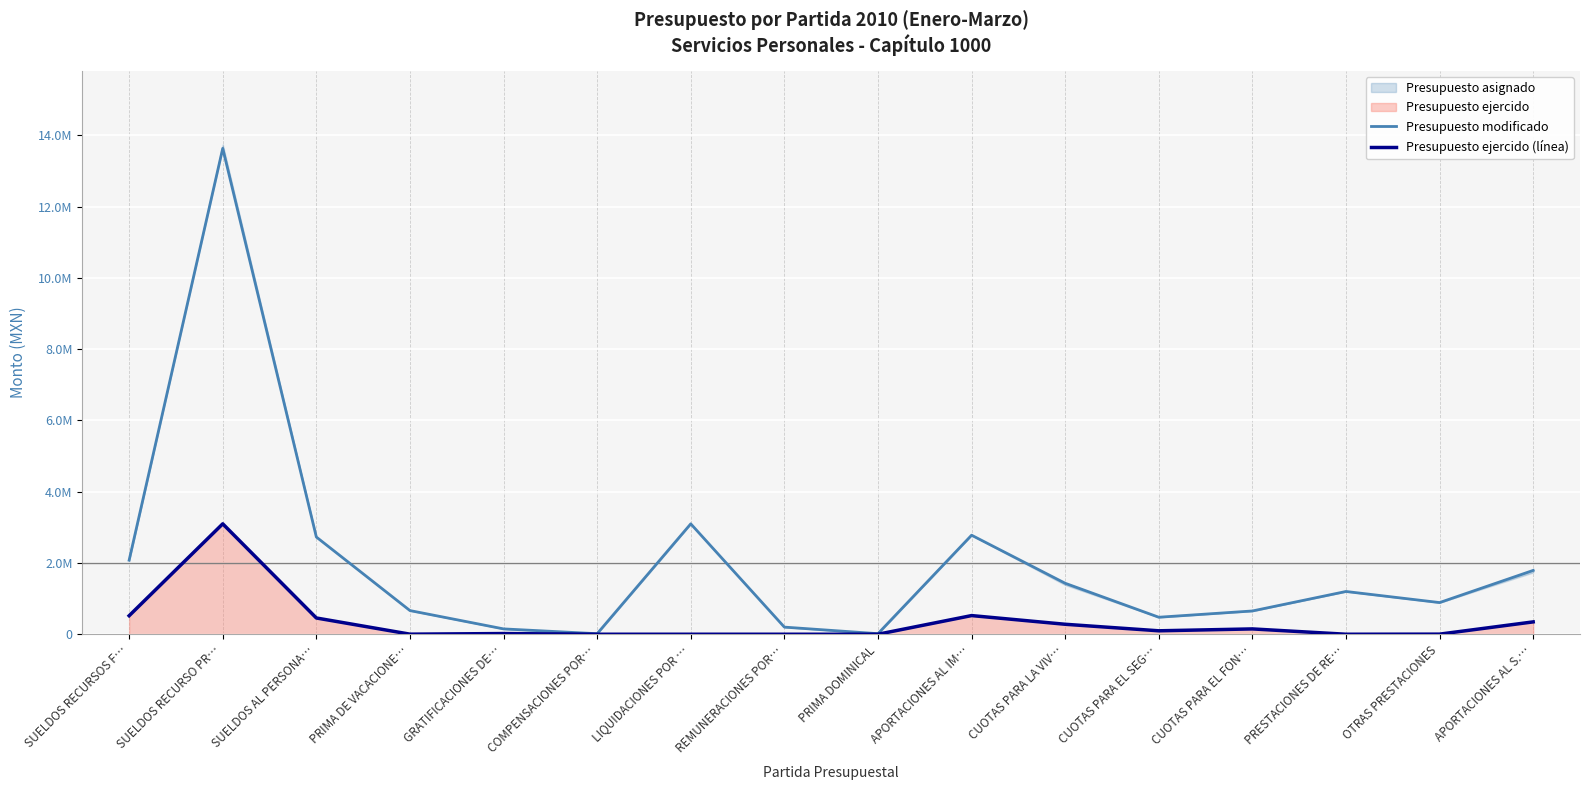

True or false: Presupuesto modificado has more than 2 interior local peaks.

True